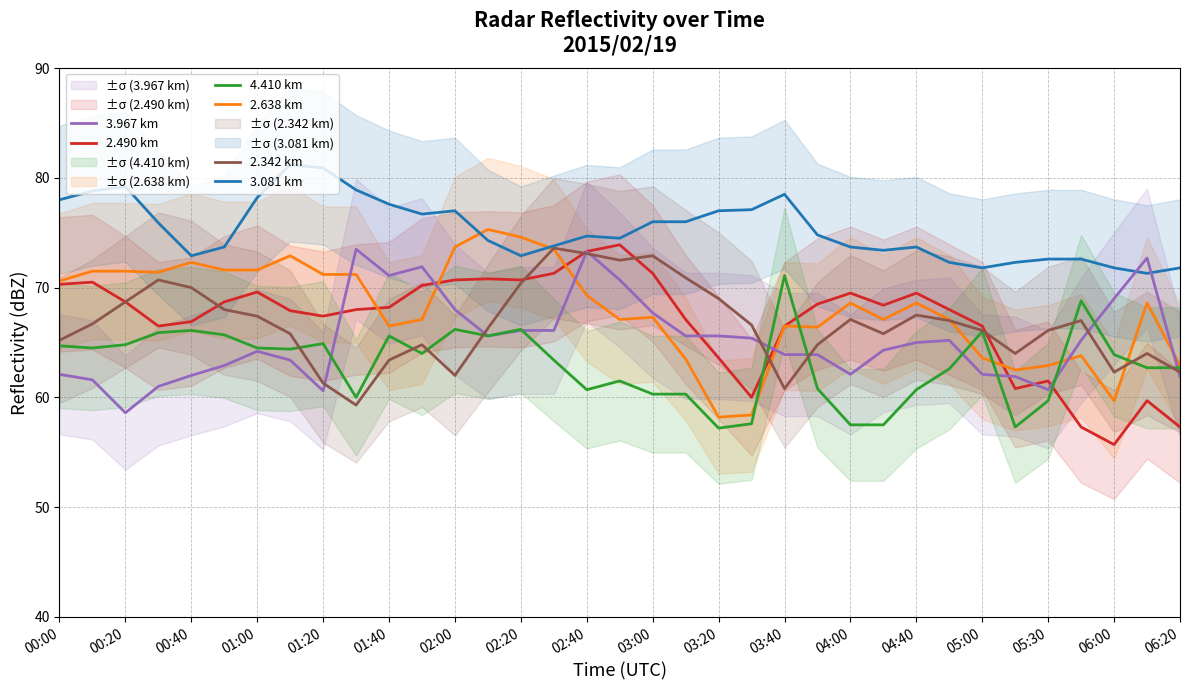

The value of 4.410 km at 23 is 60.8. True or false?

True